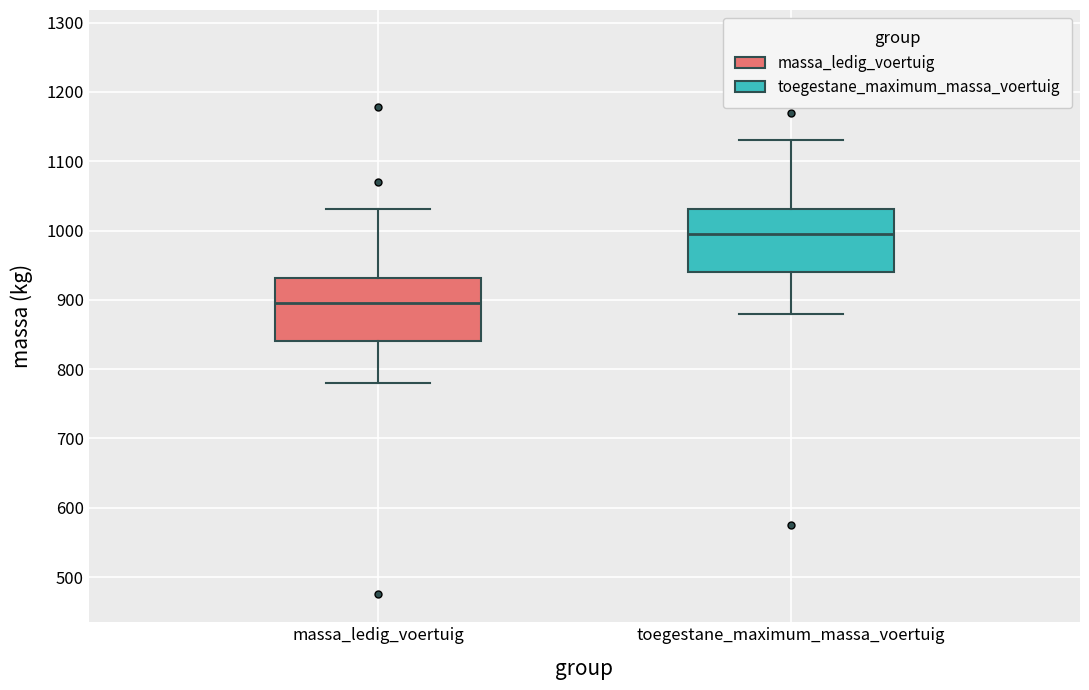

Reading left to right, read every box against the y-axis: the position of its median line, the range the box covers, and the ends of its whiskers. The values are not printed on the chart, so give them approximately, as read against the axis.

massa_ledig_voertuig: median 900, box 840 to 930, whiskers 780 to 1030
toegestane_maximum_massa_voertuig: median 1000, box 940 to 1030, whiskers 880 to 1130